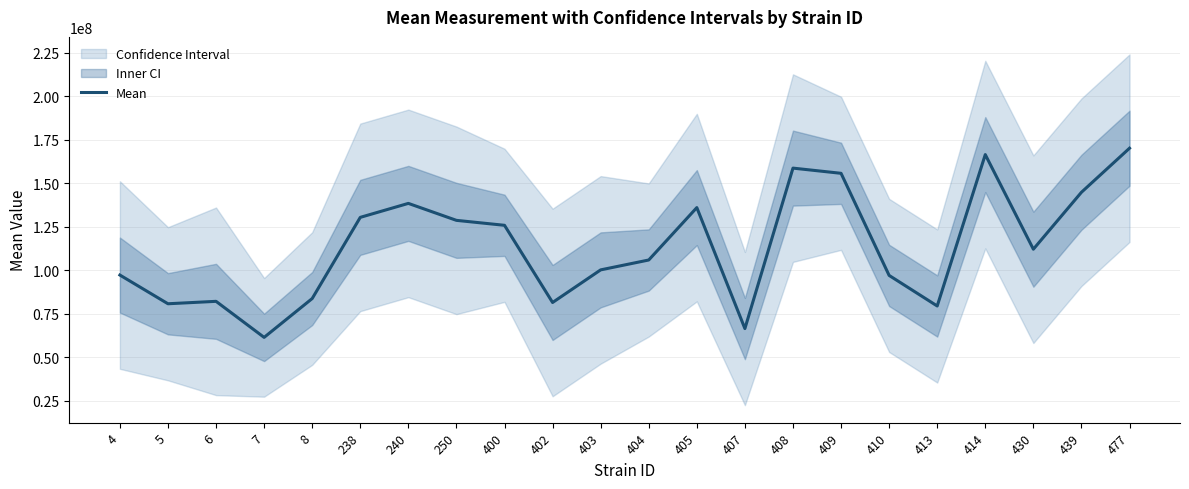

Reading left to right, extract all data points from this chart.

4=97266120.0	5=80773410.0	6=82166692.0	7=61454079.2	8=83774420.0	238=130410604.0	240=138439320.0	250=128694244.0	400=125846293.3	402=81503772.0	403=100239464.0	404=105914592.0	405=136023272.0	407=66519124.0	408=158704896.0	409=155719712.0	410=97054037.3	413=79494562.7	414=166471104.0	430=112112144.0	439=144824800.0	477=170142184.0